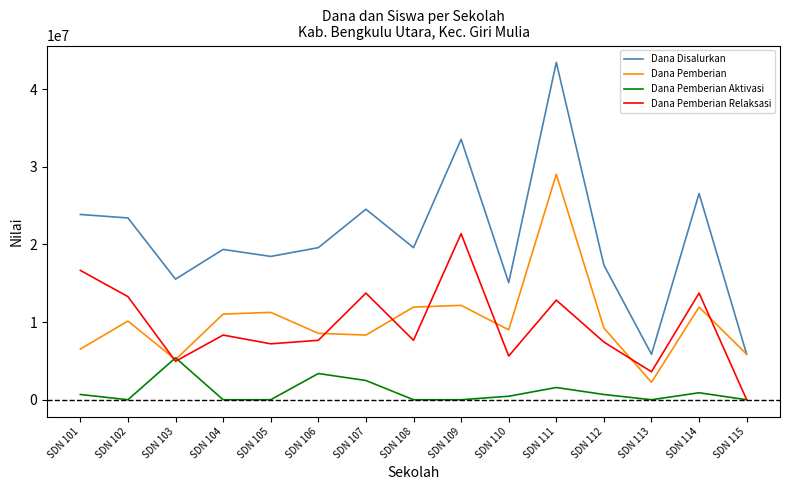

Which series has the widest spread of values?

Dana Disalurkan